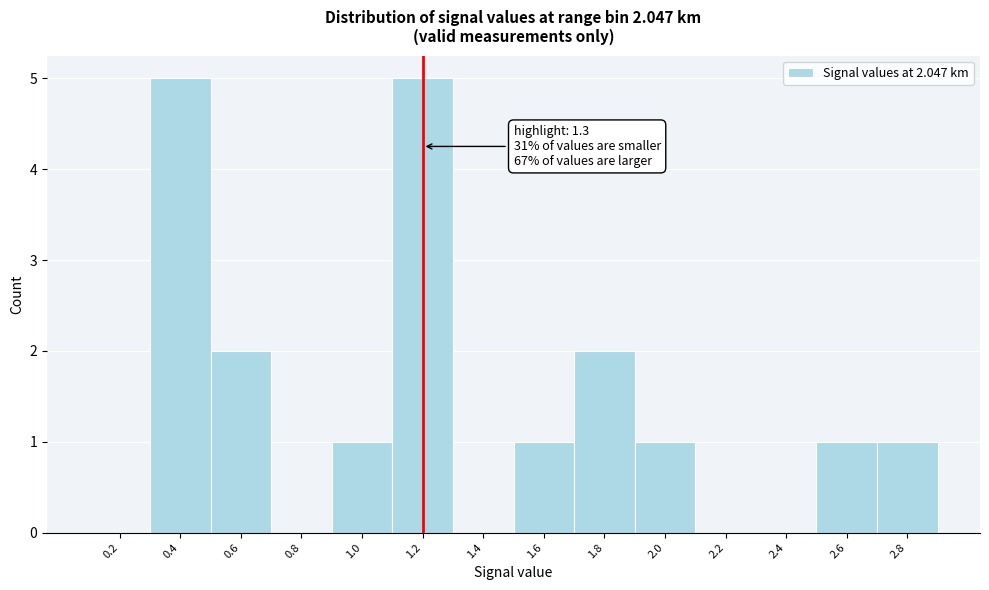

Reading right to left, extract all data points from this chart.

2.8=1	2.6=1	2.4=0	2.2=0	2.0=1	1.8=2	1.6=1	1.4=0	1.2=5	1.0=1	0.8=0	0.6=2	0.4=5	0.2=0